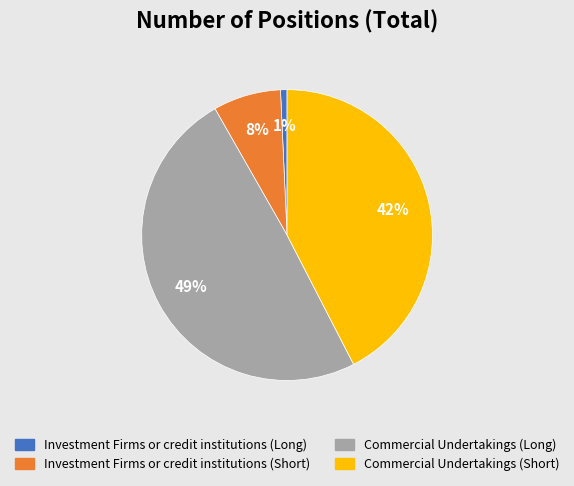

Count the number of slices in the pie.

4